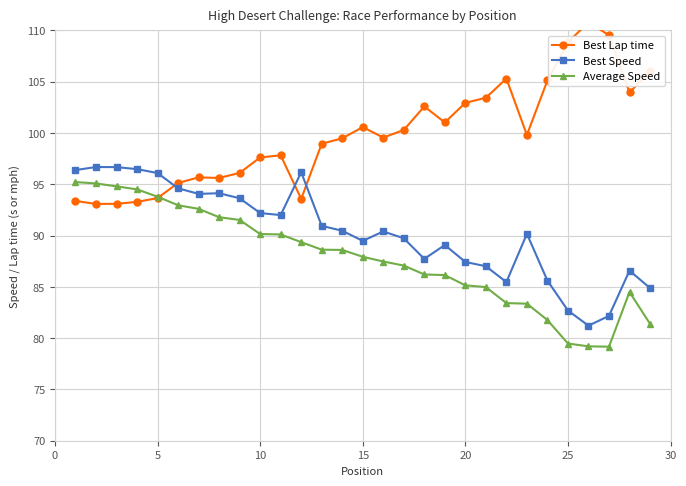

What are all the series names shown in the legend?

Best Lap time, Best Speed, Average Speed